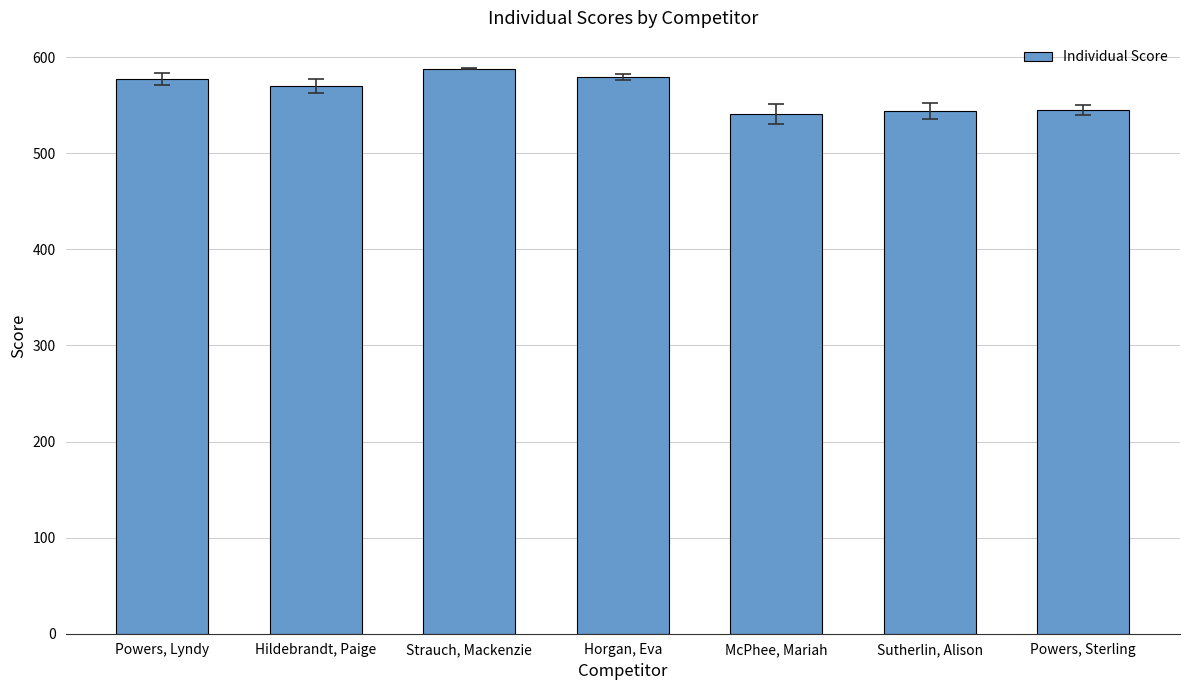

What is the difference between the second highest and minimum values?

38